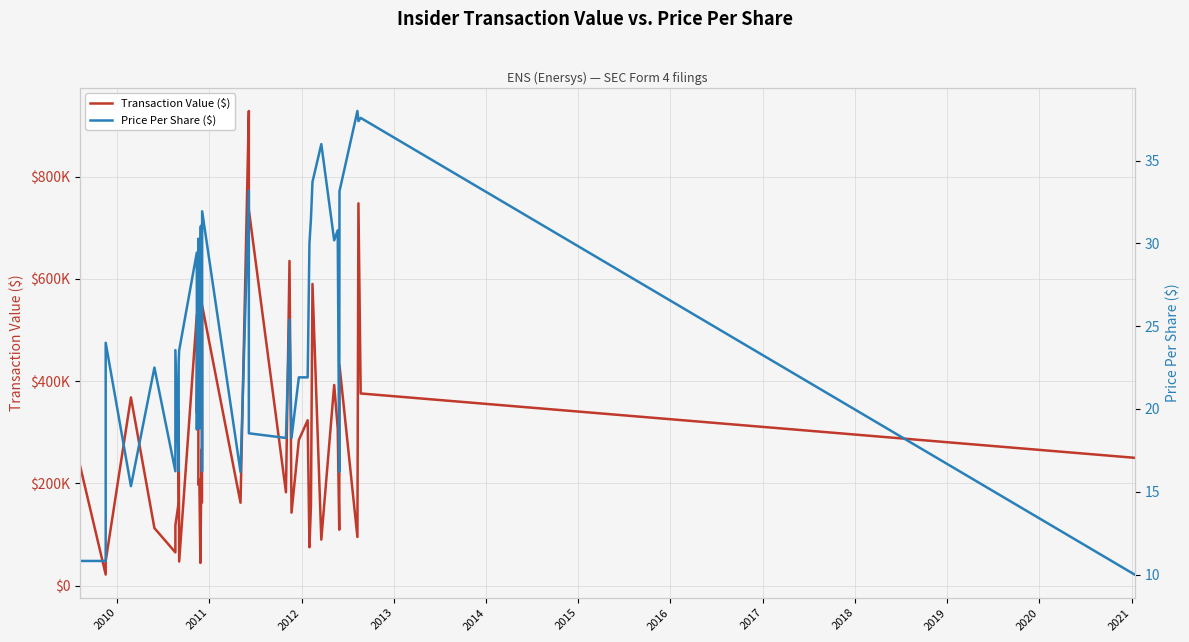

How many lines are shown in the chart?

2